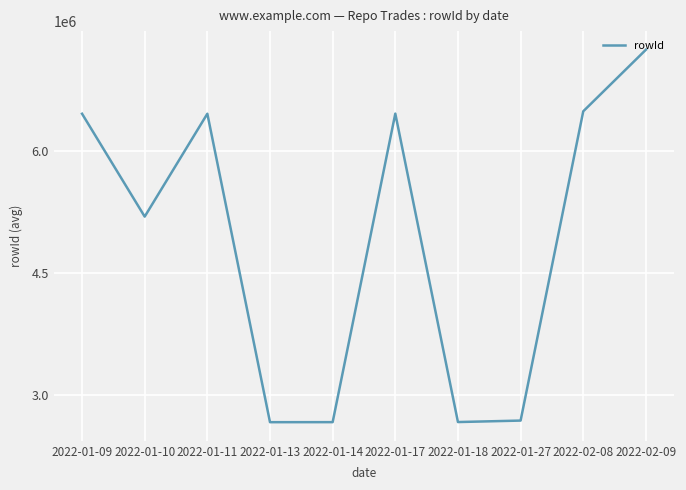

The chart shows a value of 6461457.0 at 2022-01-09. True or false?

True